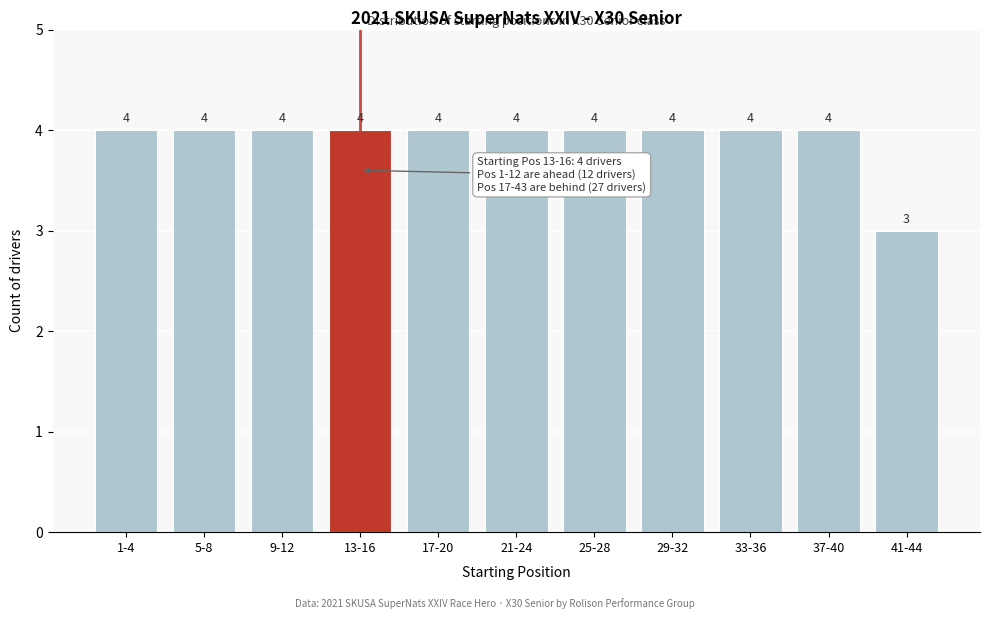

Reading left to right, transcribe all the data shown in this chart.

4	4	4	4	4	4	4	4	4	4	3